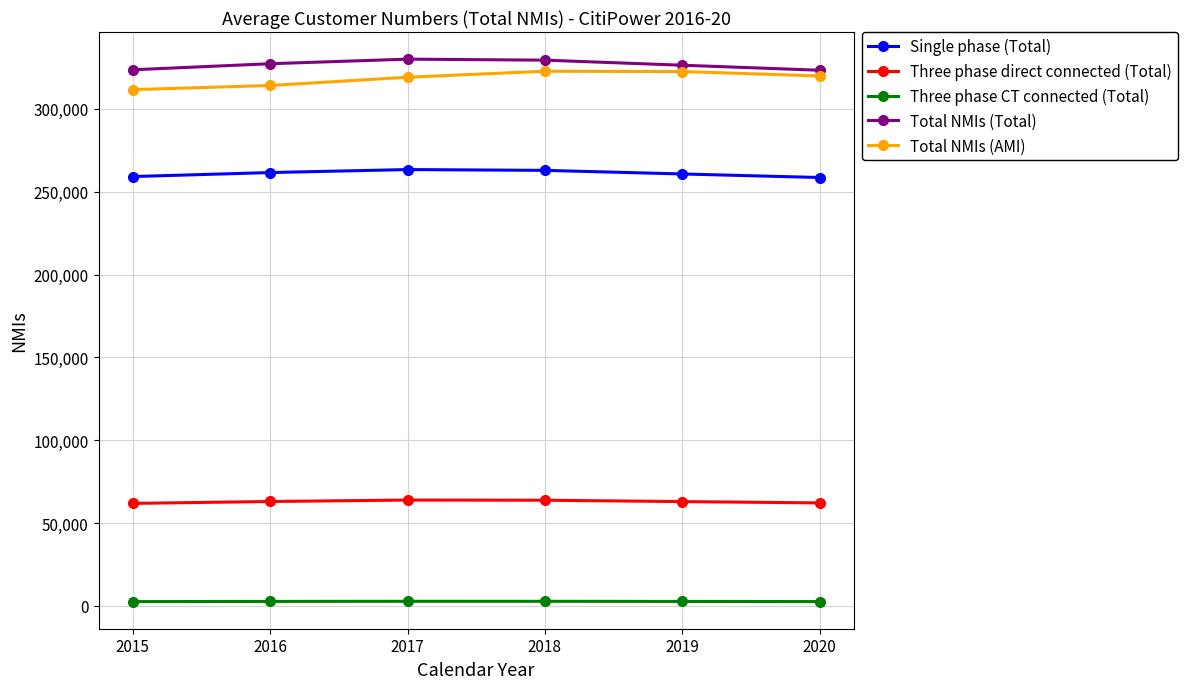

What is the sum of all Three phase direct connected (Total) values?

377676